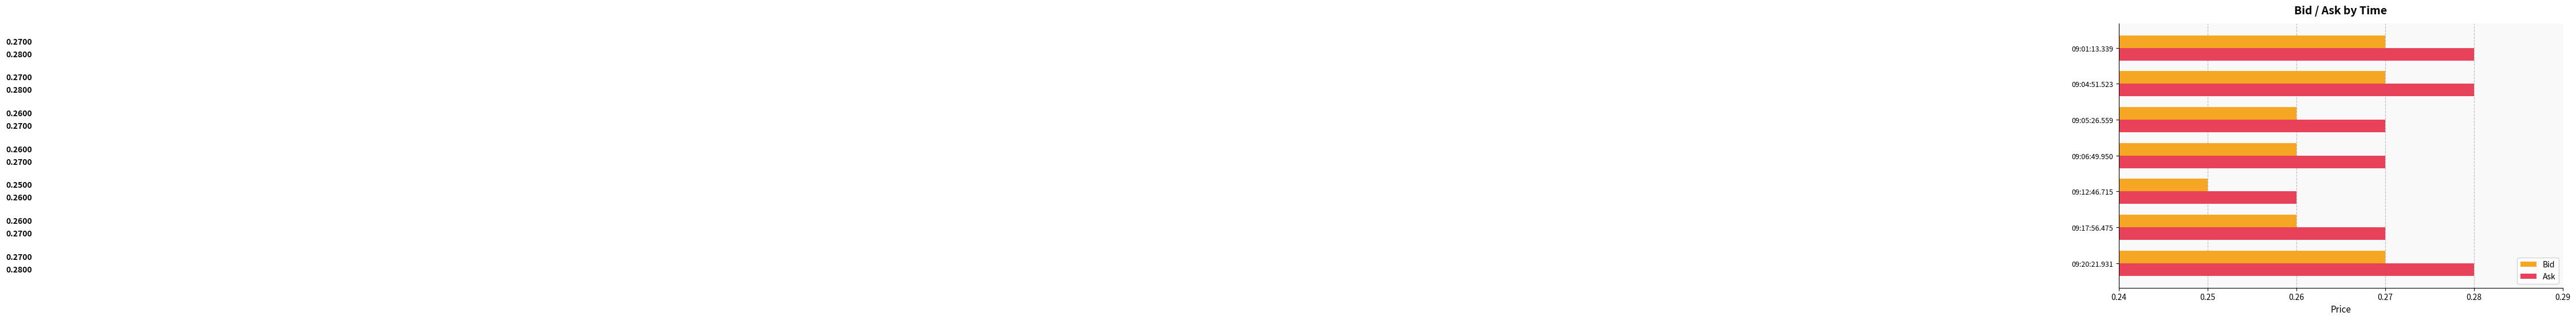

List the series in order of their overall mean, lowest first.

Bid, Ask